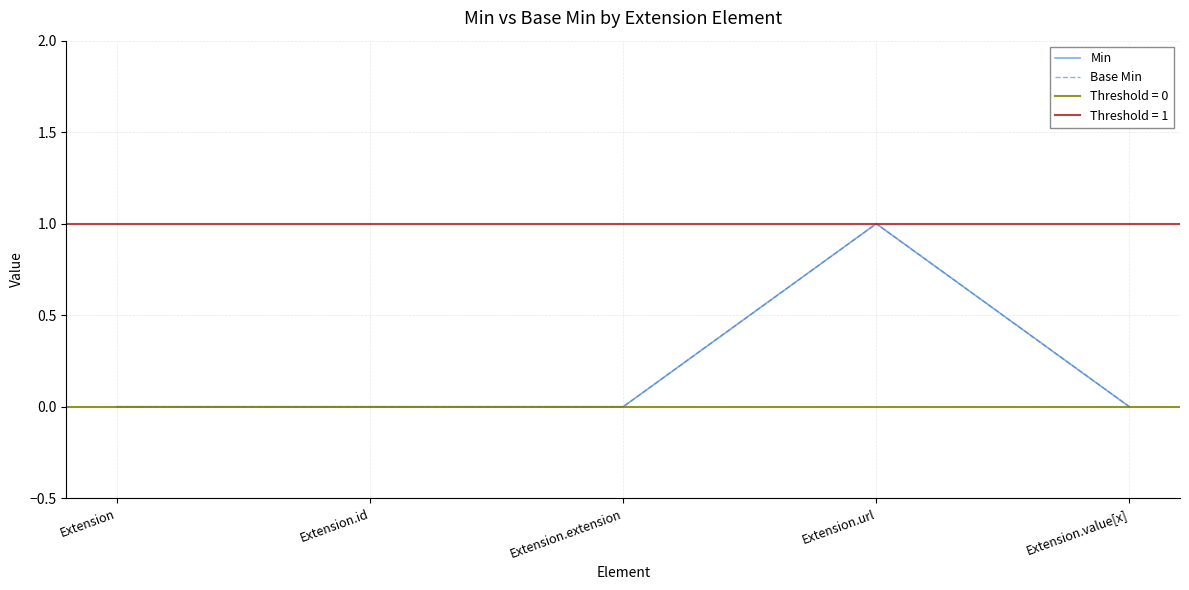

Reading right to left, what are all the values shown in this chart?

Min: Extension.value[x]=0	Extension.url=1	Extension.extension=0	Extension.id=0	Extension=0
Base Min: Extension.value[x]=0	Extension.url=1	Extension.extension=0	Extension.id=0	Extension=0